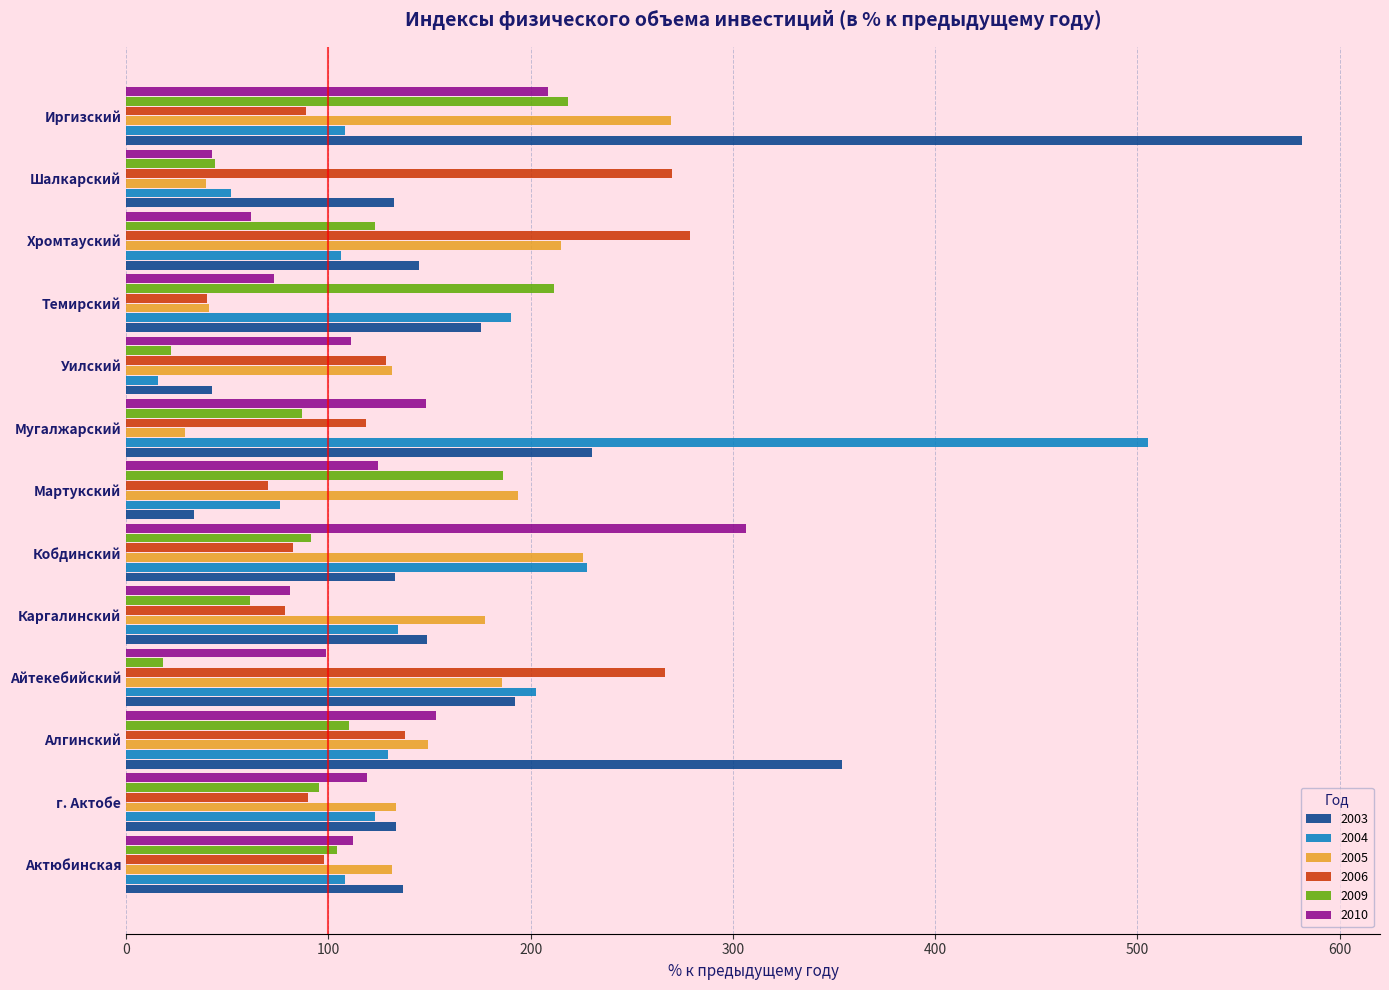

What value does the 2004 series have at Актюбинская?

108.4